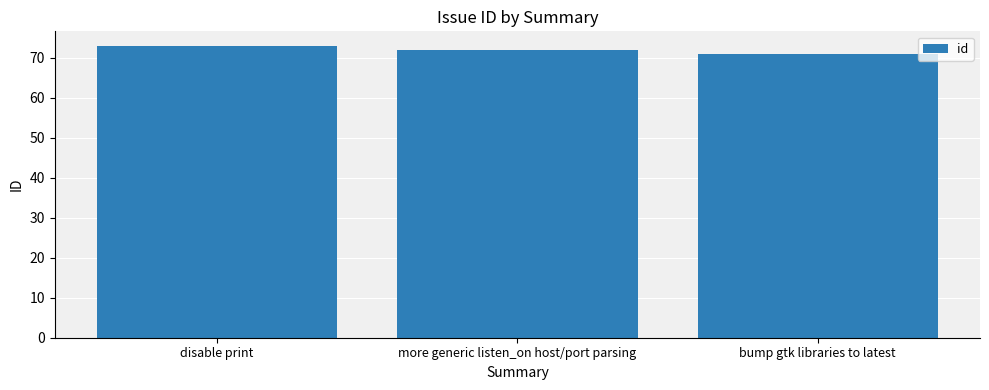

What is the difference between the maximum and minimum values?

2